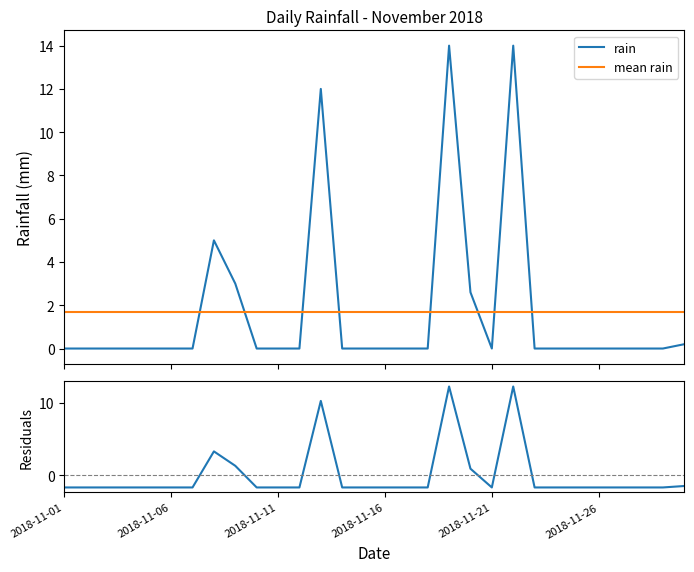

What position from the left is 17?

18